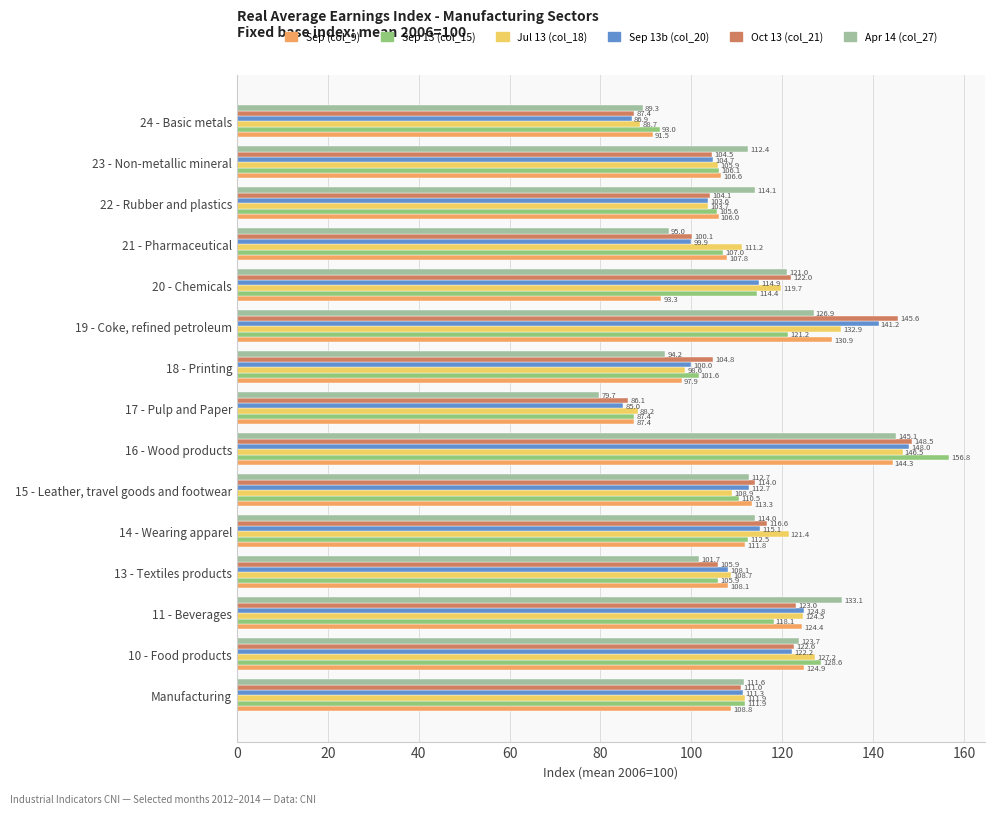

What is the difference between the maximum and minimum values in the Apr 14 (col_27) series?

65.4